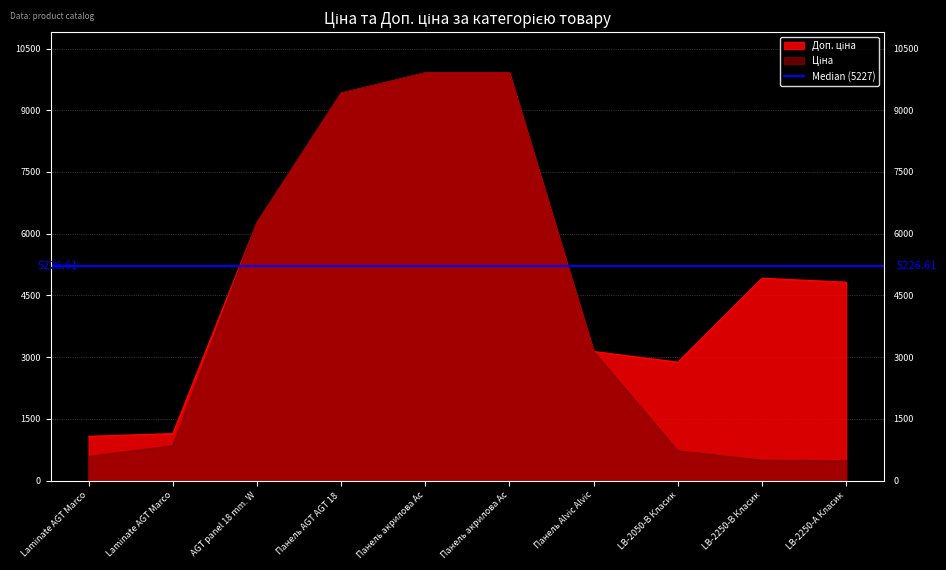

How many interior local peaks does the Доп. ціна series have?

1